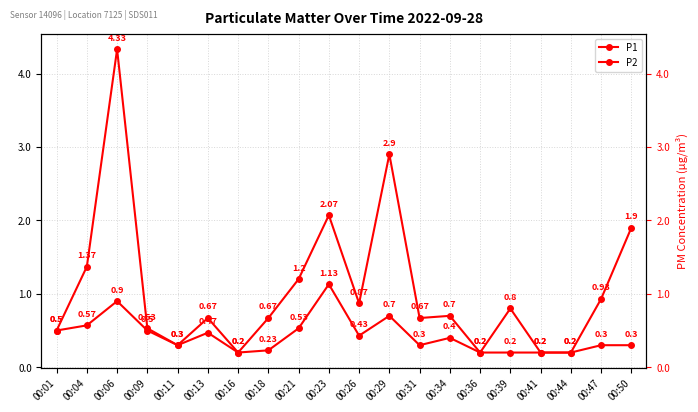

At 00:29, list the series in order from smallest to largest.

P2, P1